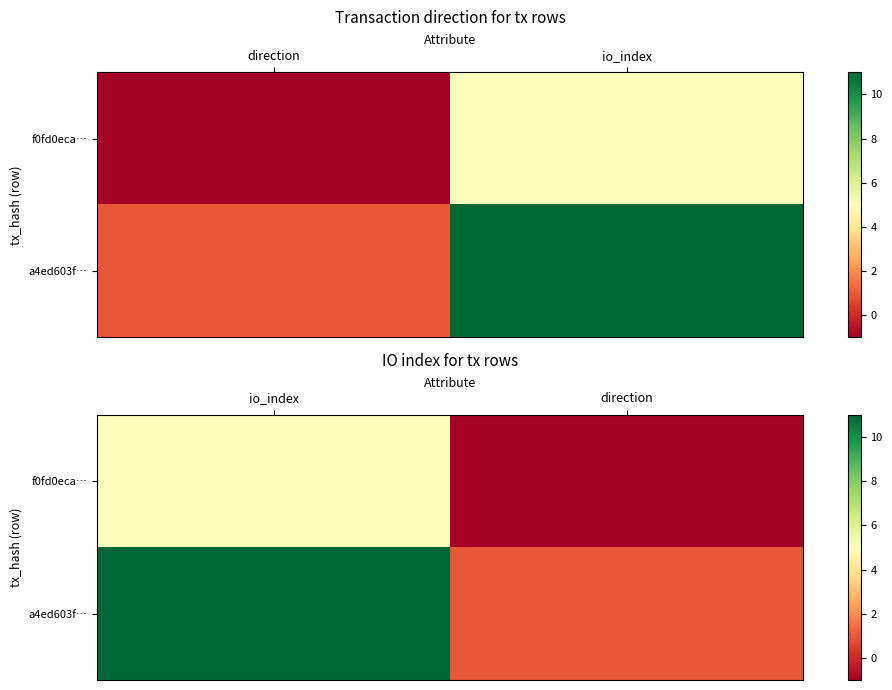

How many values in f0fd0eca… are above zero?

1